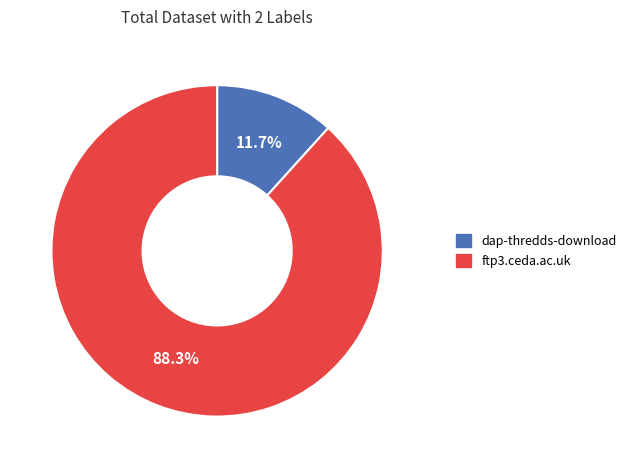

Rank the categories by value from lowest to highest.

dap-thredds-download, ftp3.ceda.ac.uk